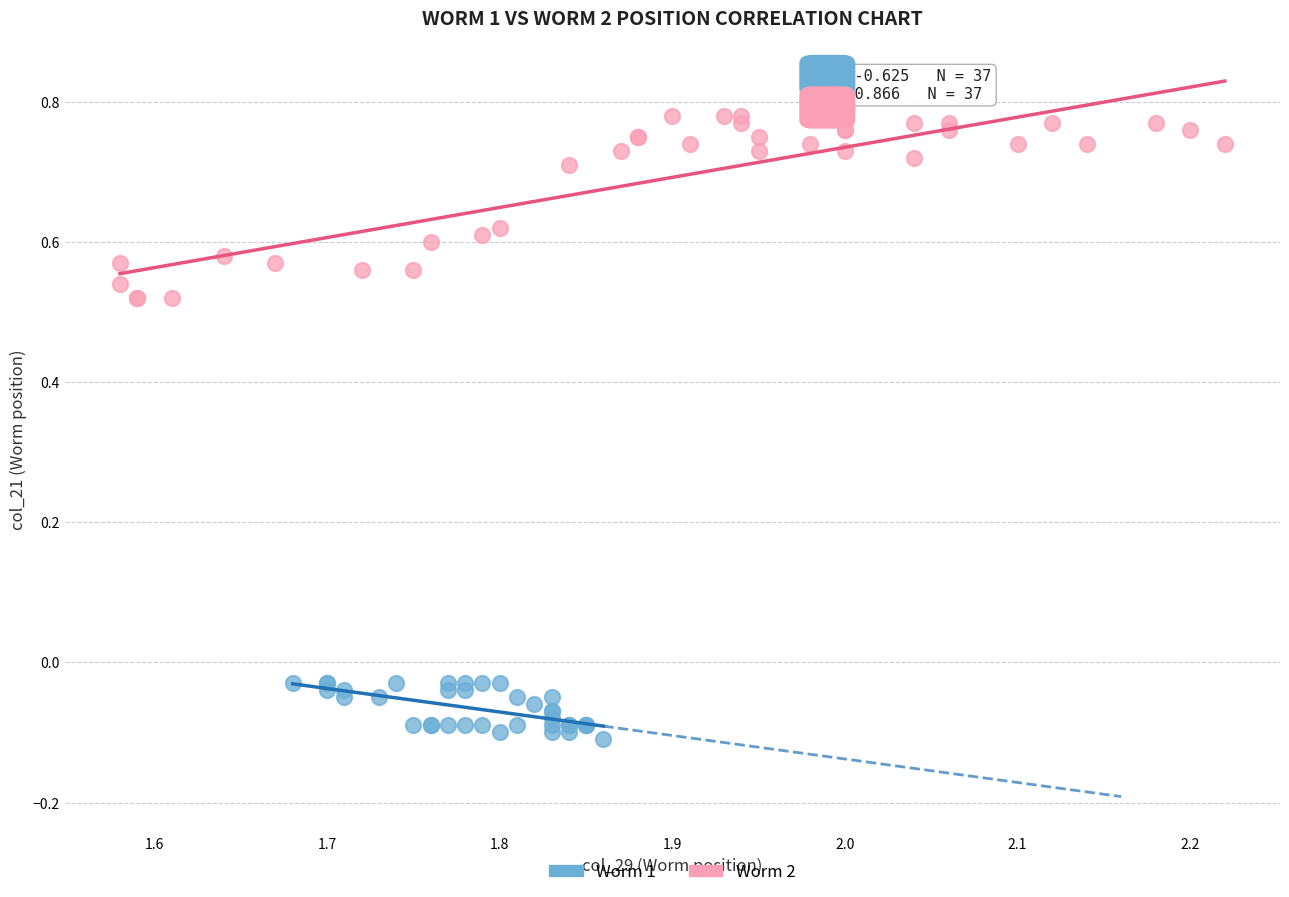

Which series contains the highest Y value?

Worm 2